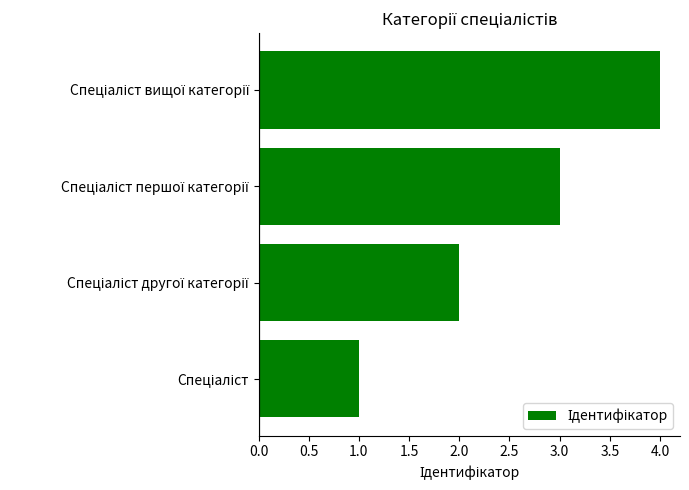

What is the difference between the maximum and minimum values?

3